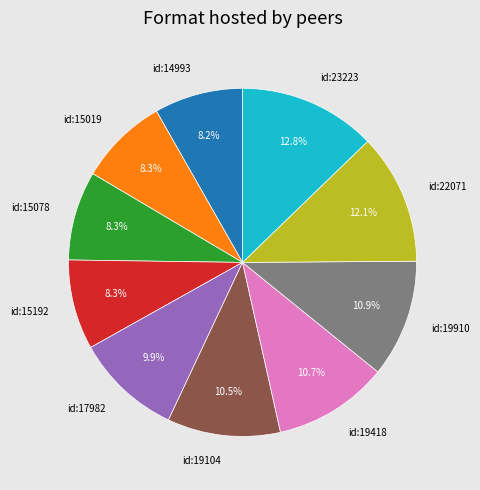

The id:14993 slice represents 8% of the pie. True or false?

True